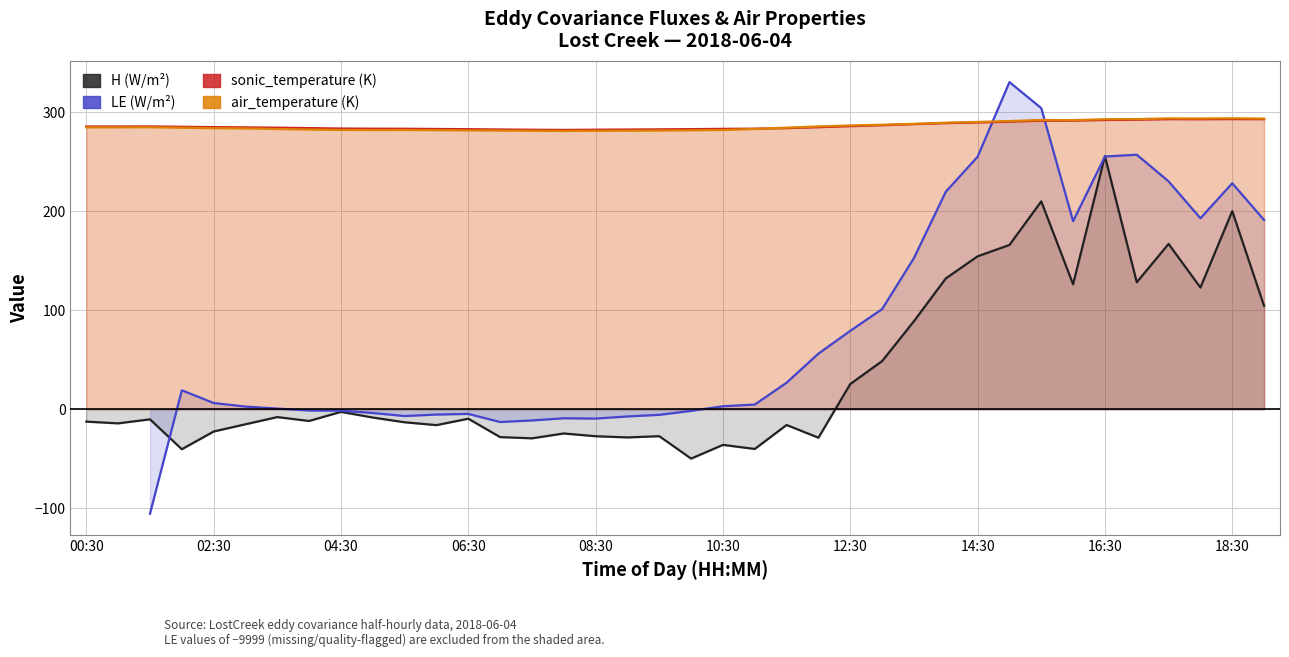

What is the sum of the sonic_temperature (K) values at 25 and 10:30?

571.2